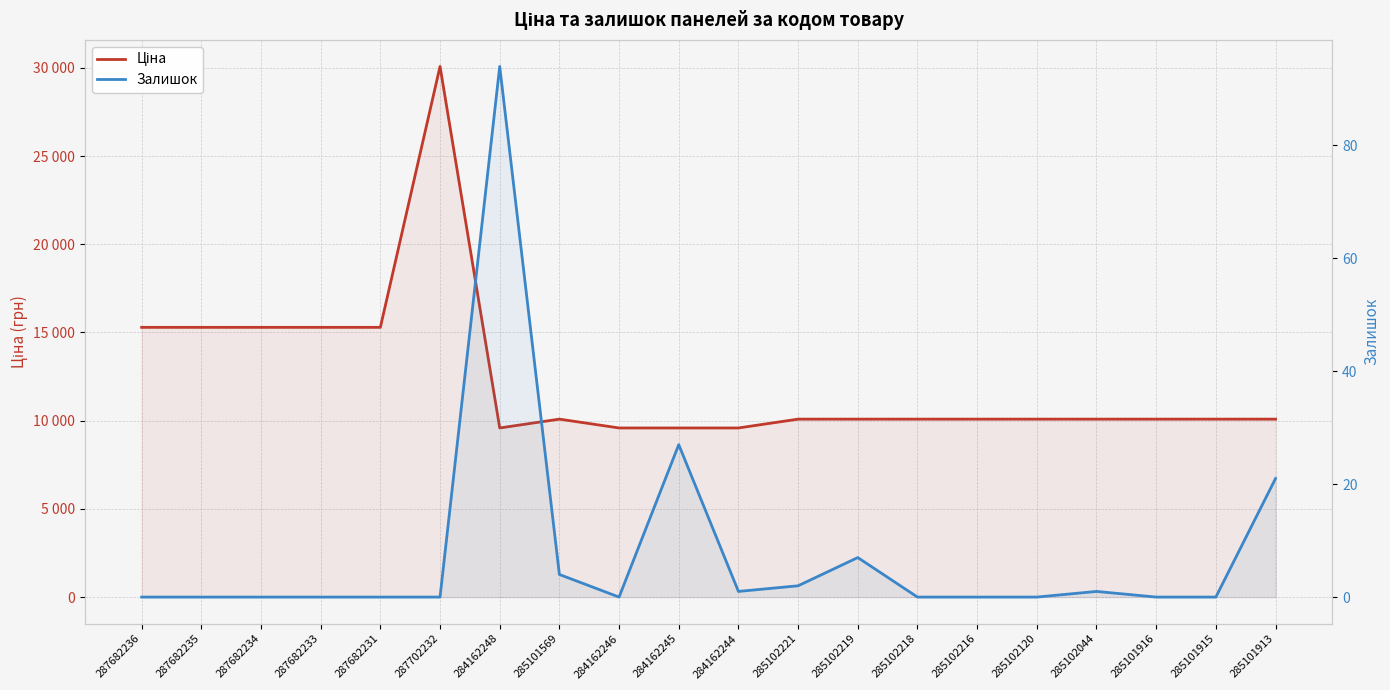

True or false: Залишок and Ціна intersect in this chart.

False